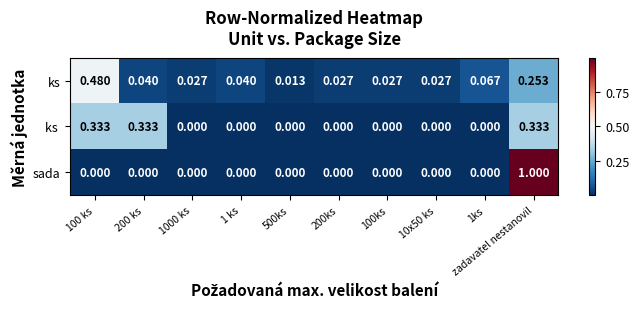

Which category has the highest value across all series?

zadavatel nestanovil